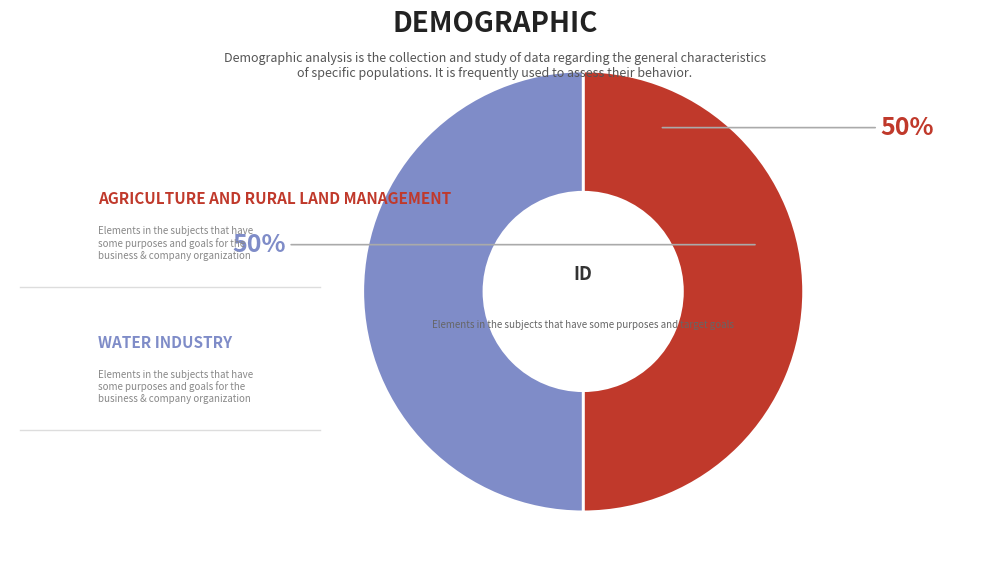

To the nearest percent, what is the average slice percentage?

50%